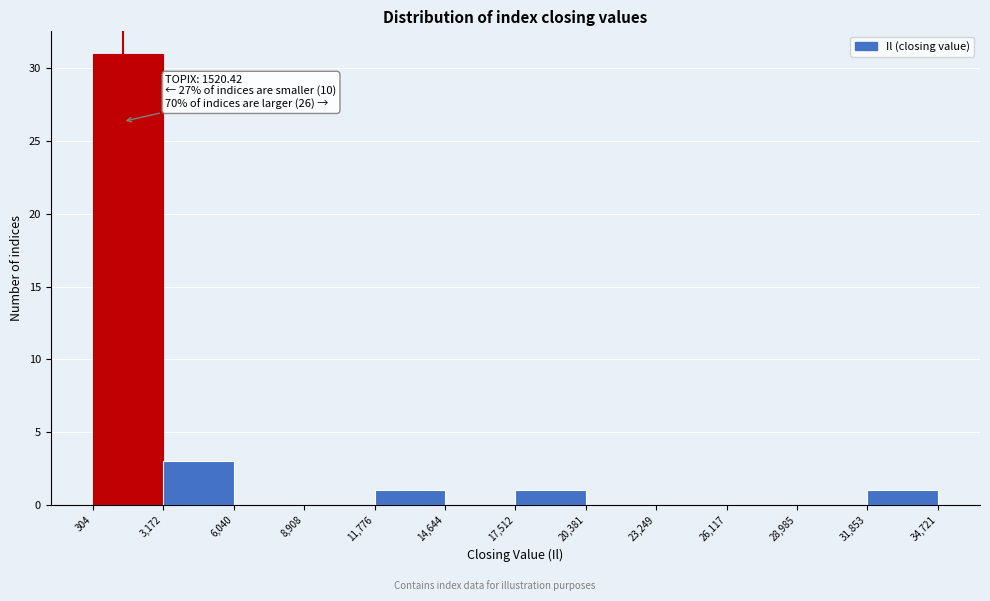

Which range on the x-axis has the tallest bar?

304 to 3,172